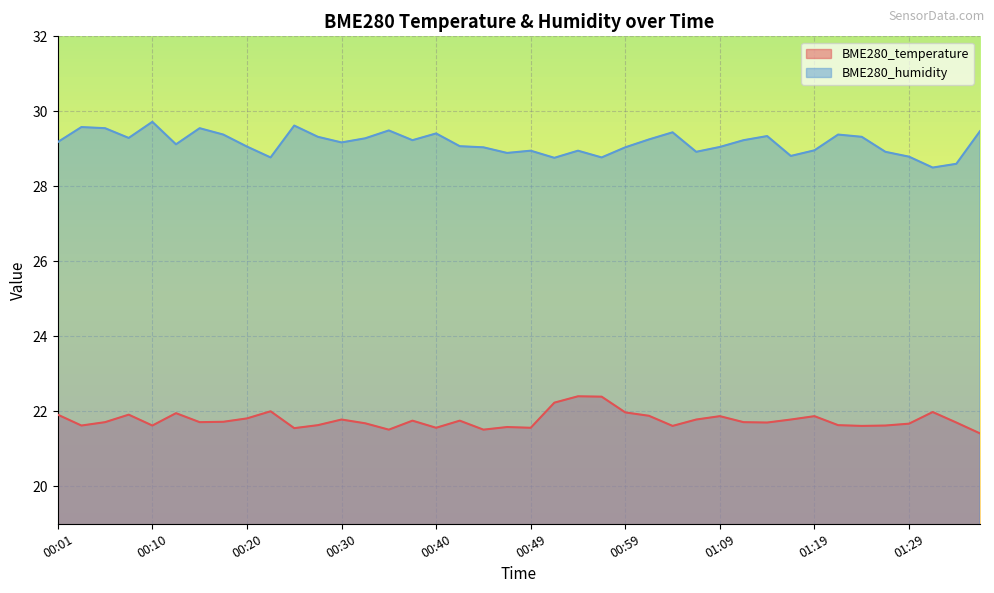

What is the approximate value of BME280_temperature at 00:20?

21.8